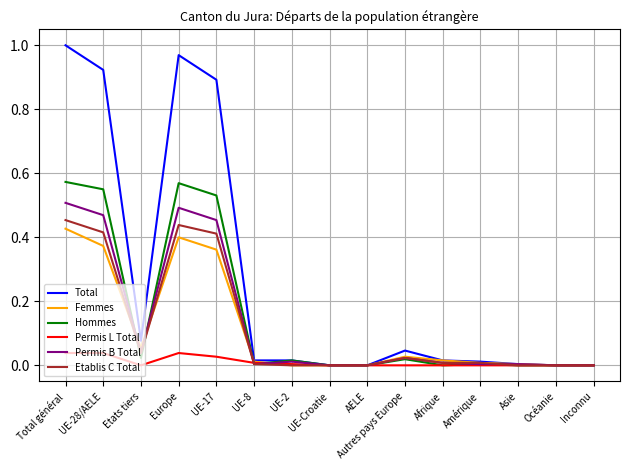

Between UE-8 and Océanie, which series saw the biggest shift?

Total